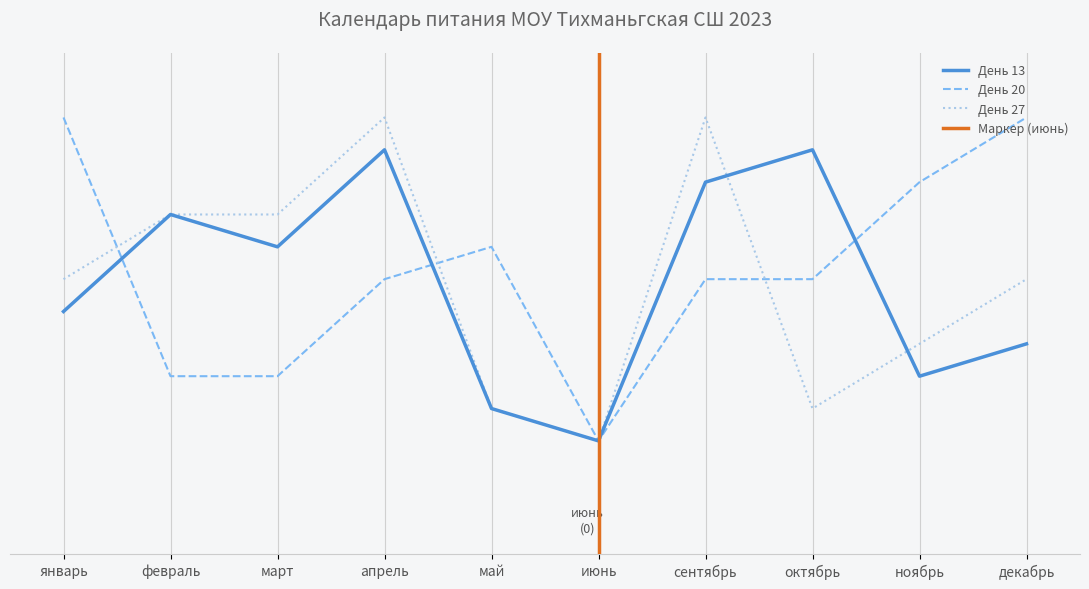

Is this an area chart (filled region under the line)?

No